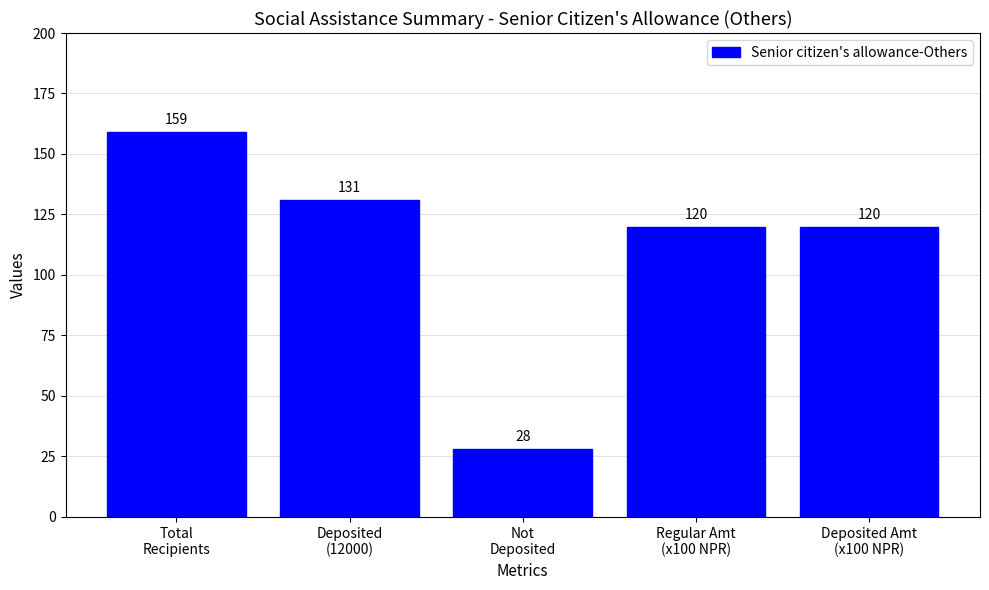

What is the sum of the values at Deposited Amt
(x100 NPR) and Regular Amt
(x100 NPR)?

240